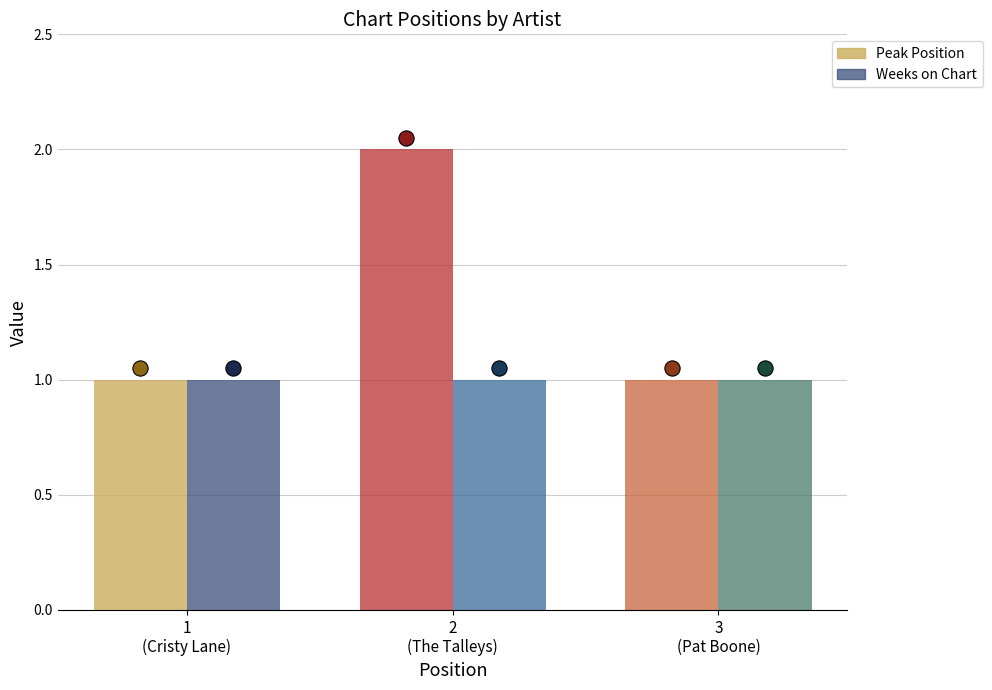

At how many categories does at least one series exceed 1?

1